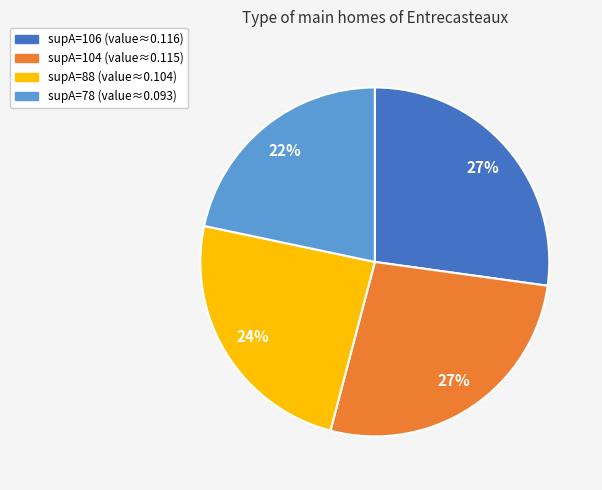

Is it true that supA=88 (value≈0.104) is 12% of the pie?

False